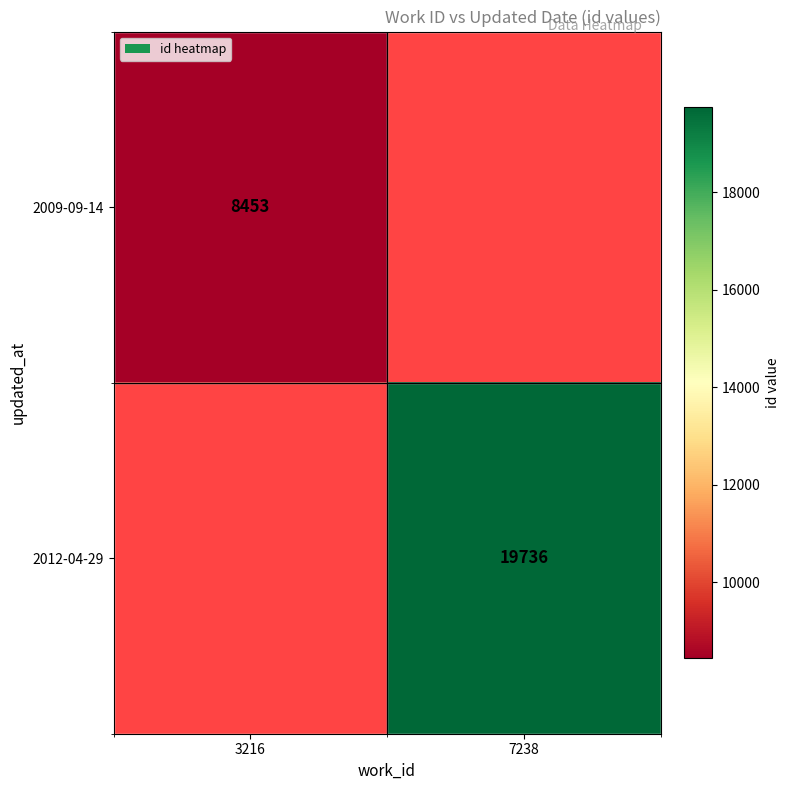

Is it true that 2009-09-14 equals 8453 at 3216?

True